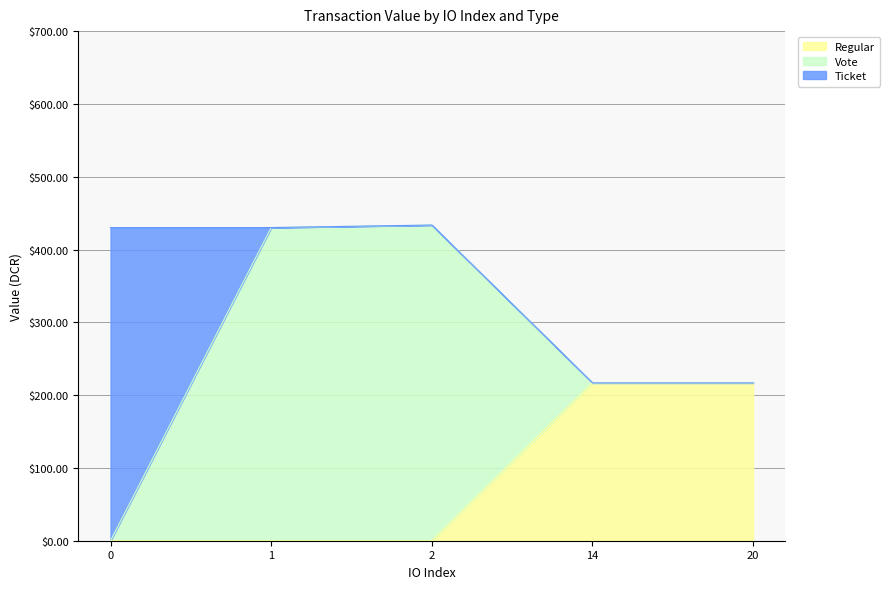

True or false: Regular has a value of 351.1 at 14.

False